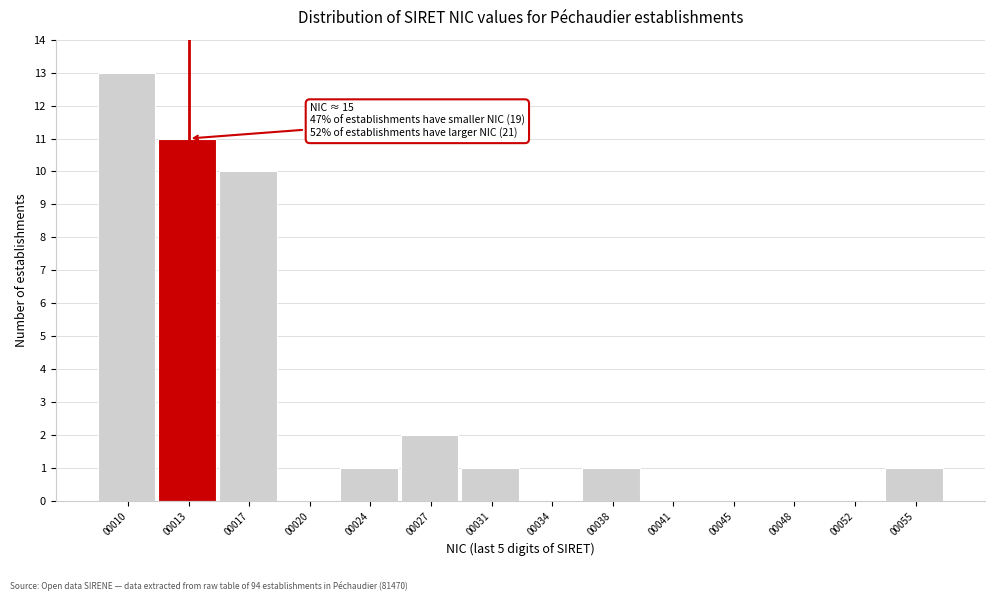

Reading right to left, transcribe all the data shown in this chart.

00055=1	00052=0	00048=0	00045=0	00041=0	00038=1	00034=0	00031=1	00027=2	00024=1	00020=0	00017=10	00013=11	00010=13